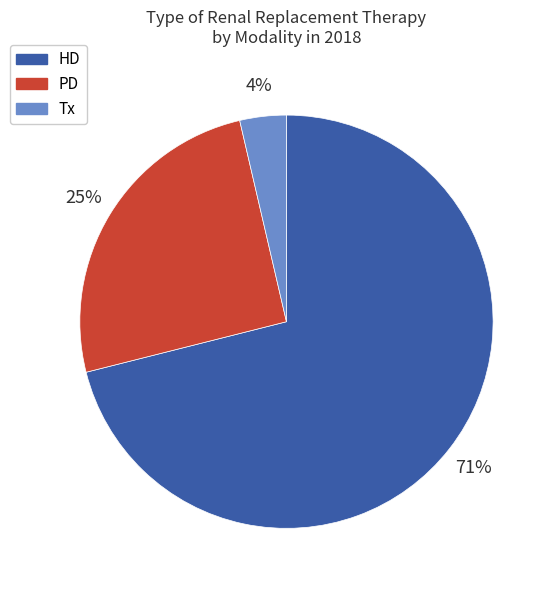

Count the number of slices in the pie.

3